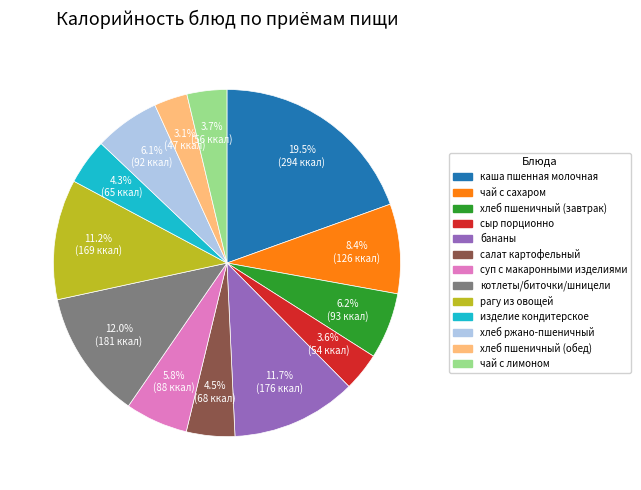

What percentage is the суп с макаронными изделиями slice, to the nearest percent?

6%